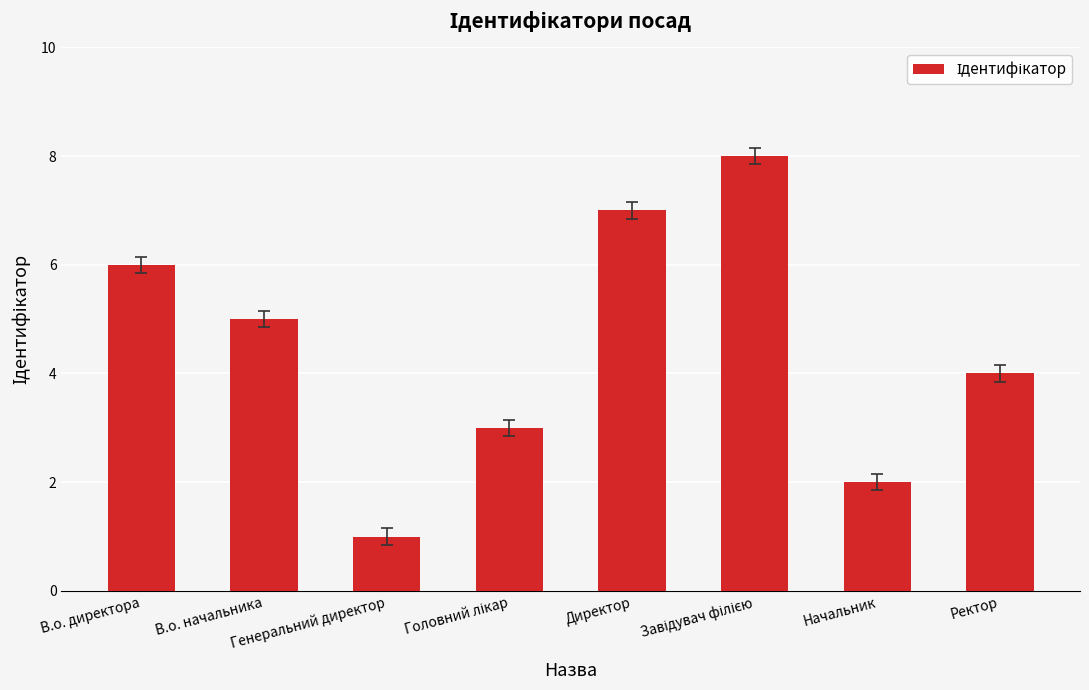

What is the maximum value shown in the chart?

8